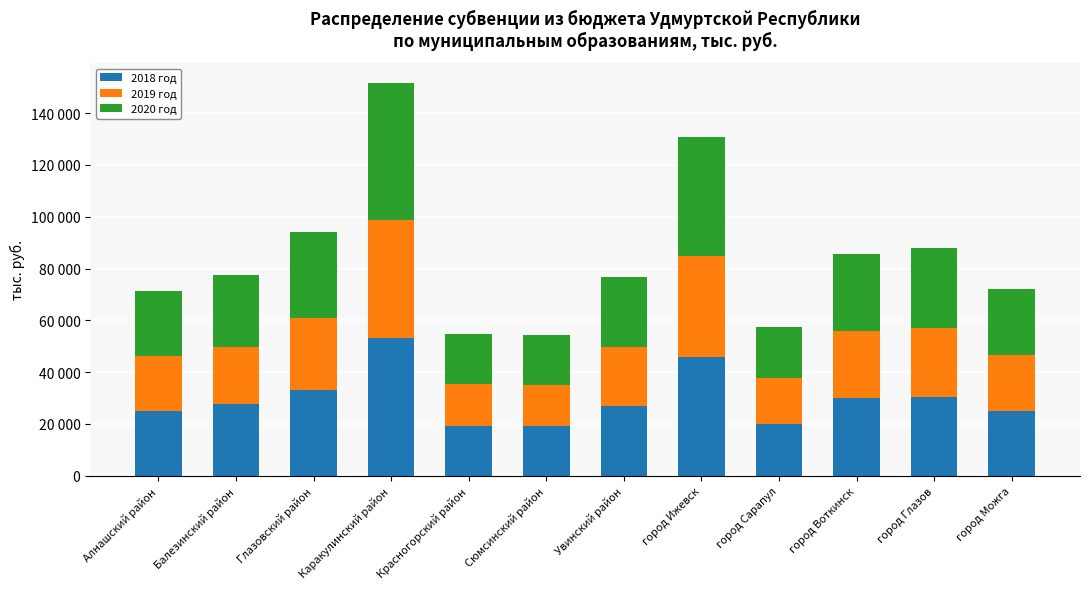

Where does the 2019 год series first go above 22682?

Глазовский район